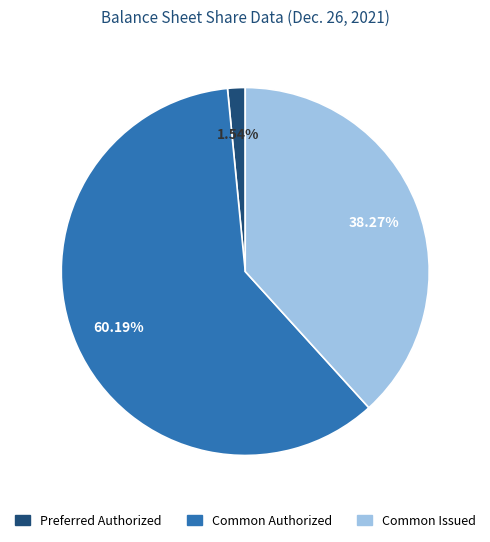

True or false: Common Authorized accounts for 71% of the total.

False